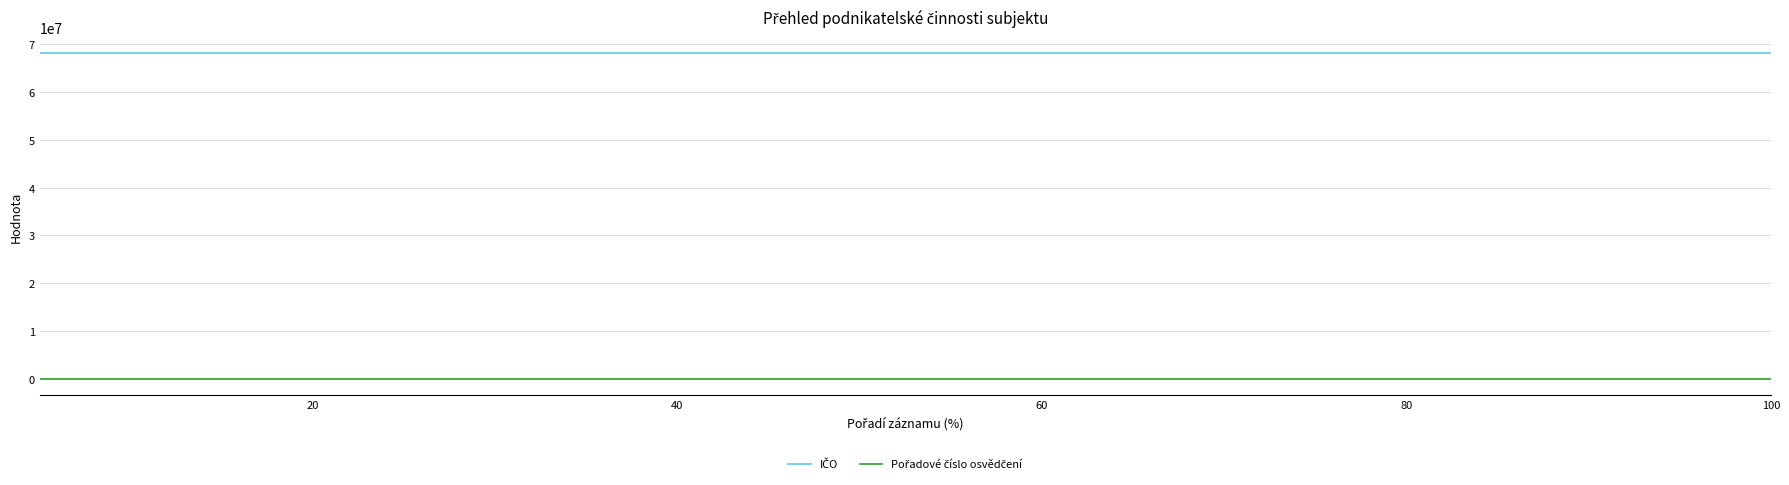

Is this an area chart (filled region under the line)?

No